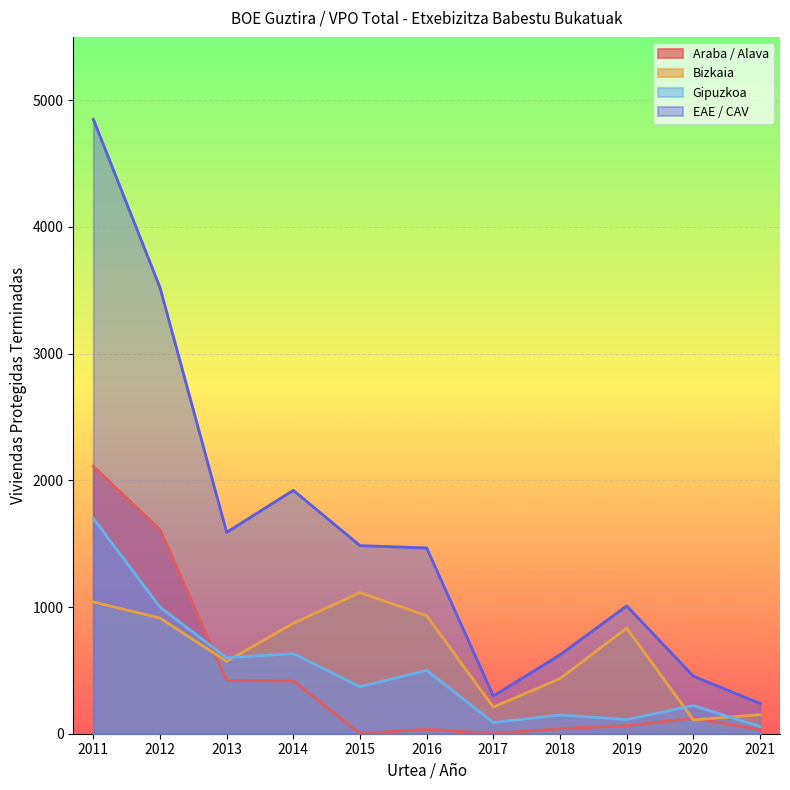

At which category does the chart reach its peak across all series?

2011